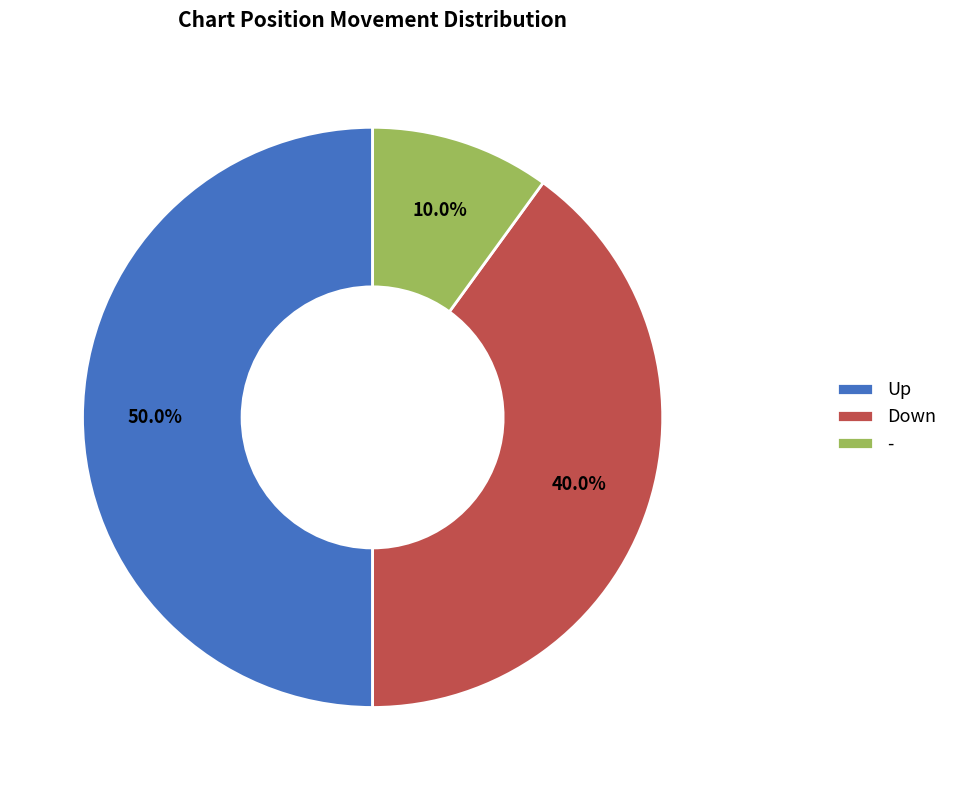

Does Down represent more than half of the total?

No